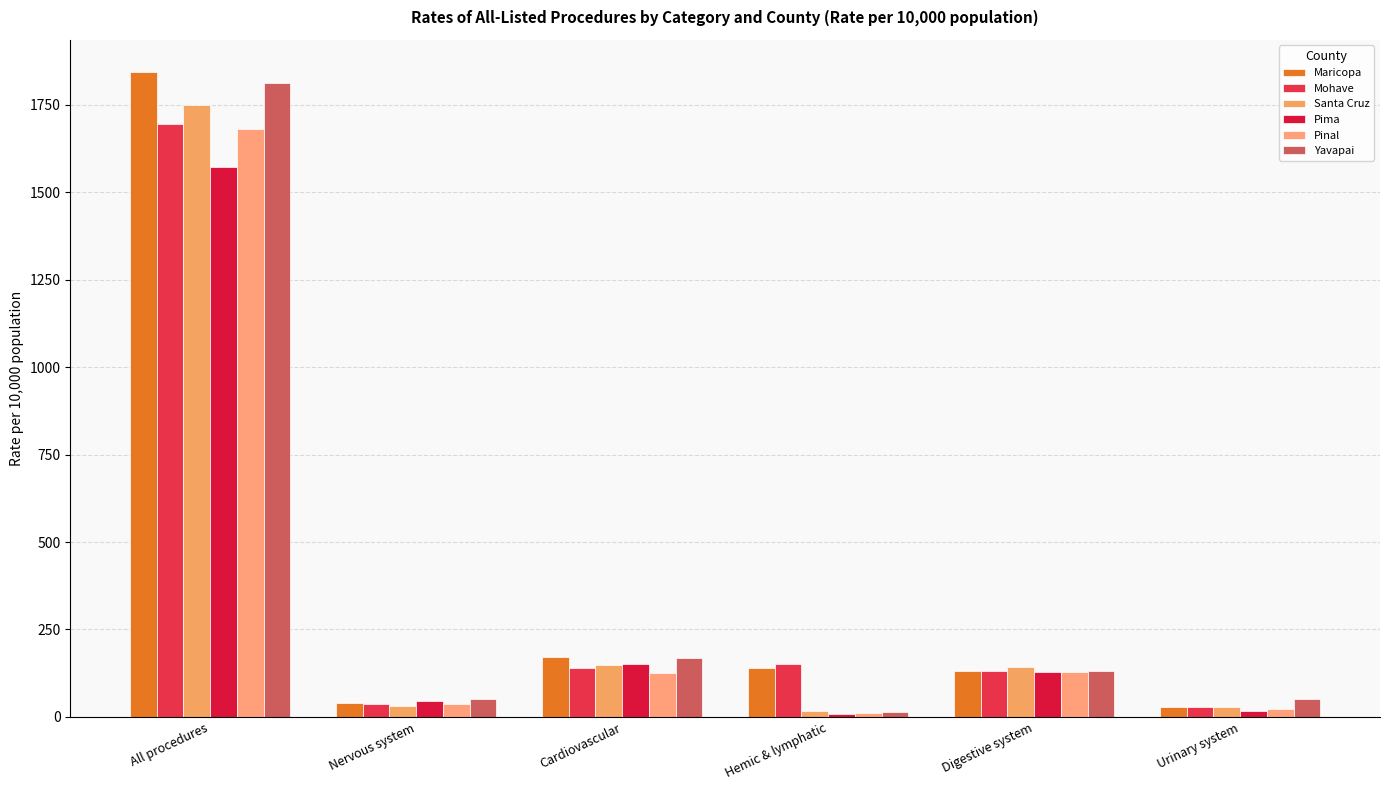

Rank the series at Urinary system from highest to lowest value.

Yavapai, Santa Cruz, Maricopa, Mohave, Pinal, Pima